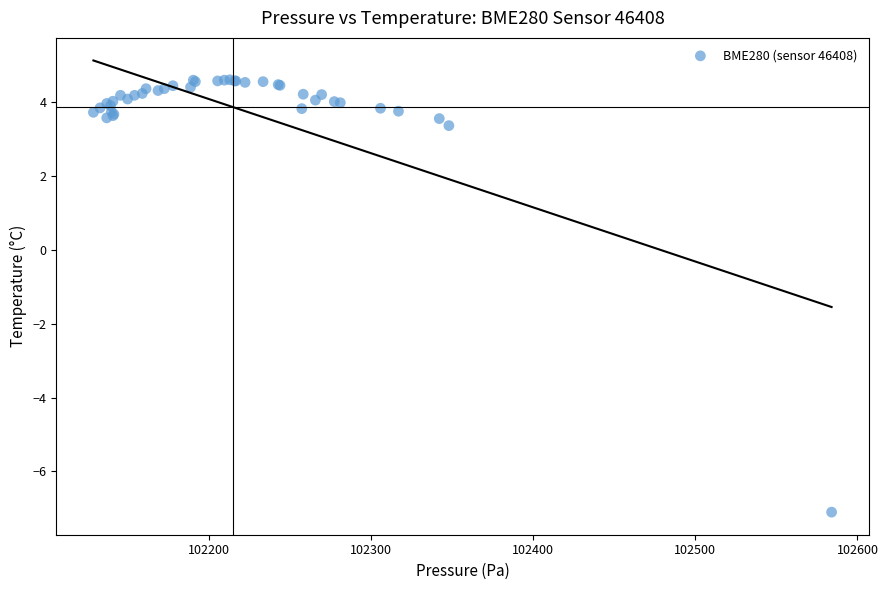

What Y value in the scatter plot is closest to -1?

3.4